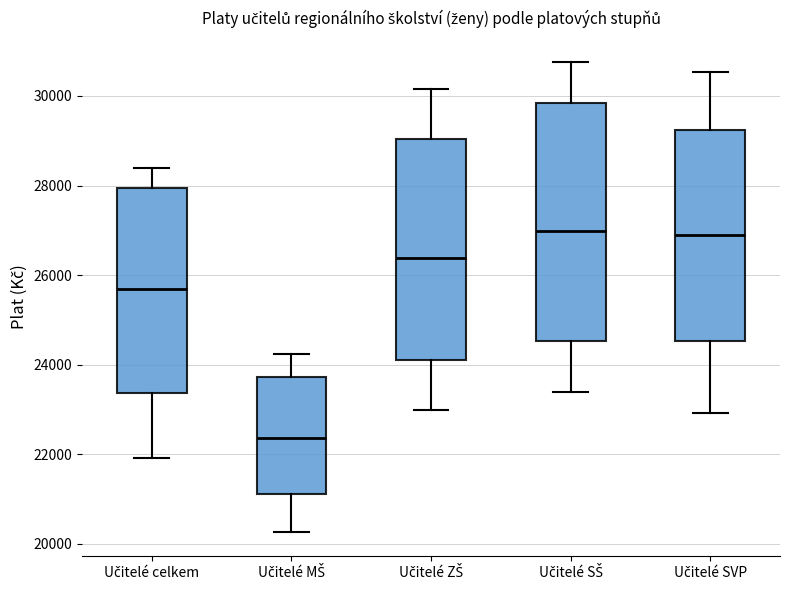

Reading left to right, read every box against the y-axis: the position of its median line, the range the box covers, and the ends of its whiskers. The values are not printed on the chart, so give them approximately, as read against the axis.

Učitelé celkem: median 25600, box 23400 to 28000, whiskers 22000 to 28400
Učitelé MŠ: median 22400, box 21200 to 23800, whiskers 20200 to 24200
Učitelé ZŠ: median 26400, box 24000 to 29000, whiskers 23000 to 30200
Učitelé SŠ: median 27000, box 24600 to 29800, whiskers 23400 to 30800
Učitelé SVP: median 26800, box 24600 to 29200, whiskers 23000 to 30600